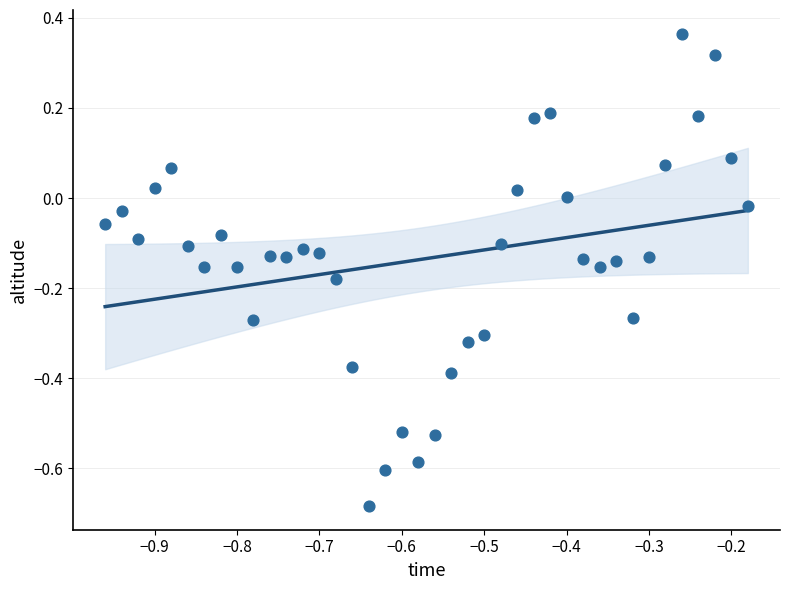

What is the range of X values (max minus min)?

0.8